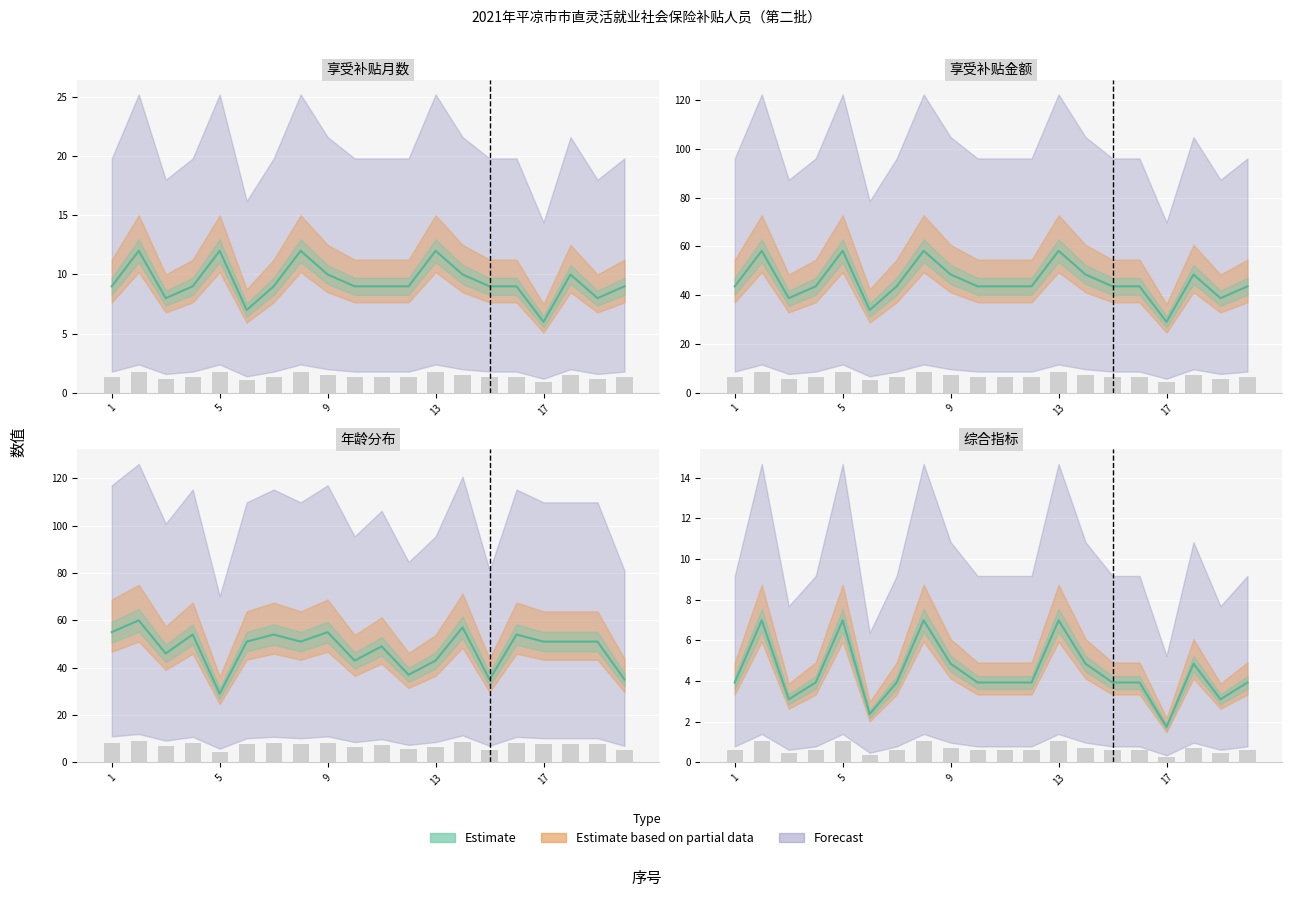

How many series are shown in this chart?

3